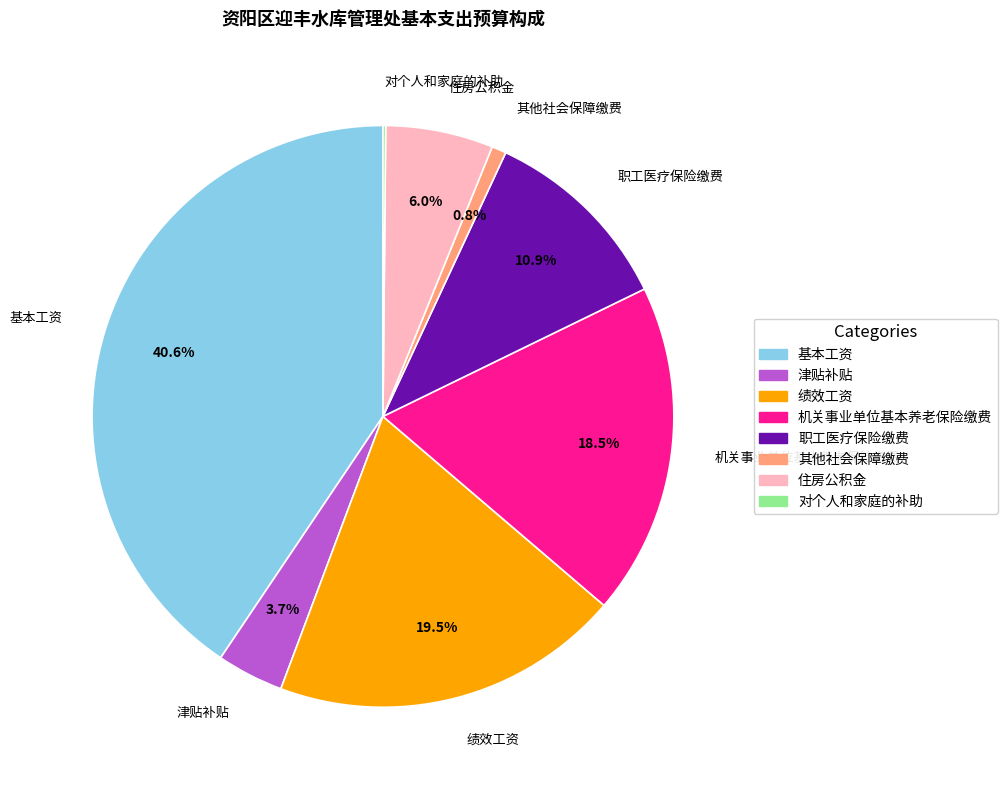

Approximately how many times larger is the value at 住房公积金 compared to 其他社会保障缴费?

7.4